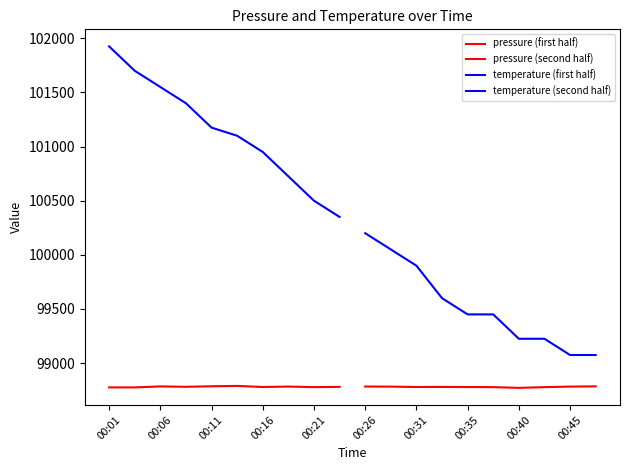

How many lines are shown in the chart?

4